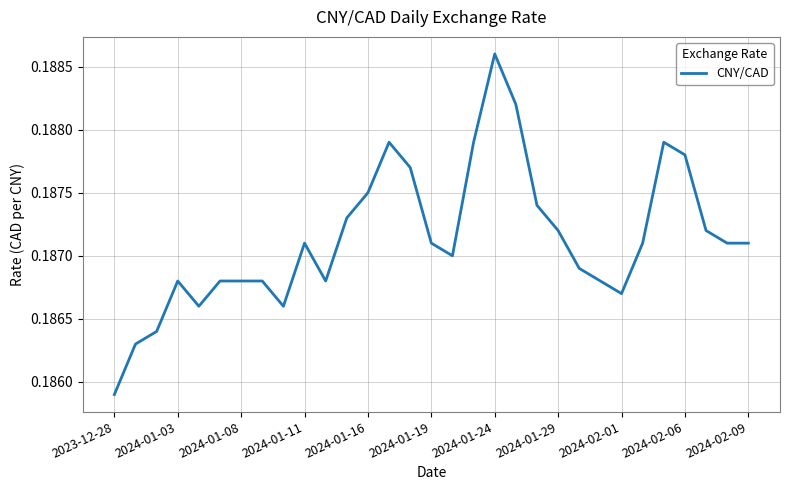

What is the minimum value shown in the chart?

0.2